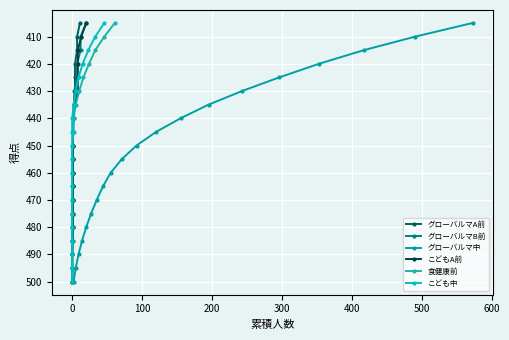

True or false: グローバルマB前 has more than 0 points higher than both neighbors.

False